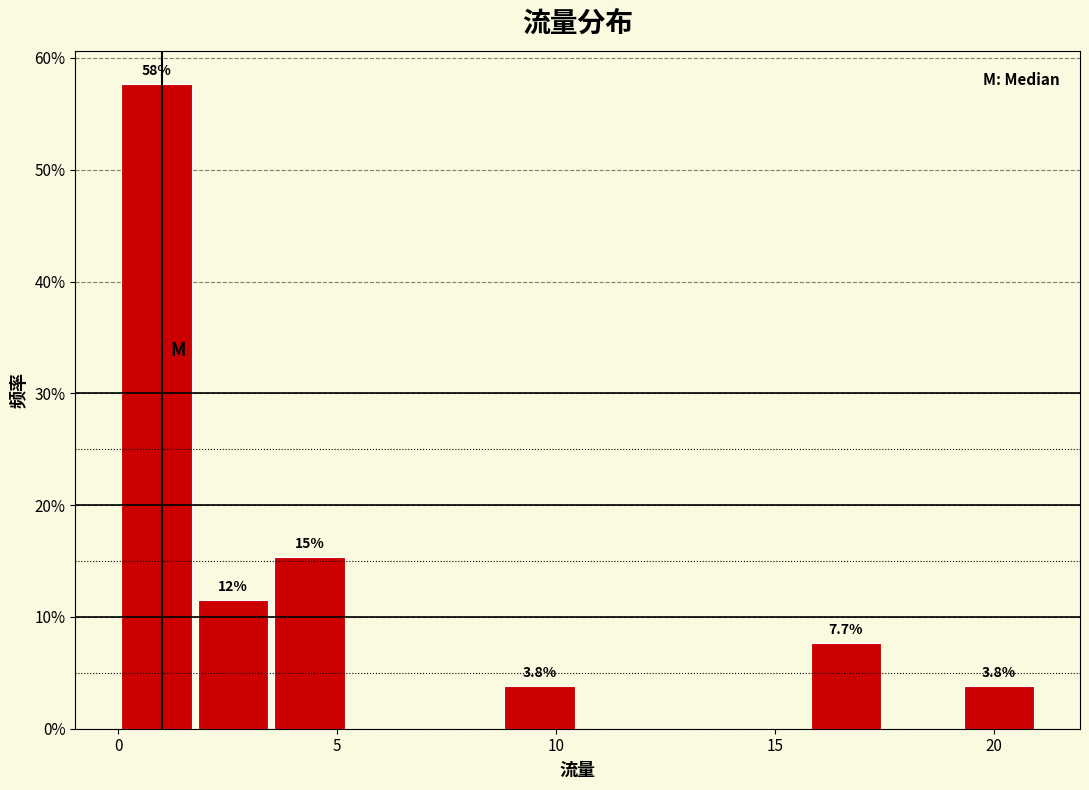

Read against the x-axis, roughly where is the centre of the tallest bar?

1.0